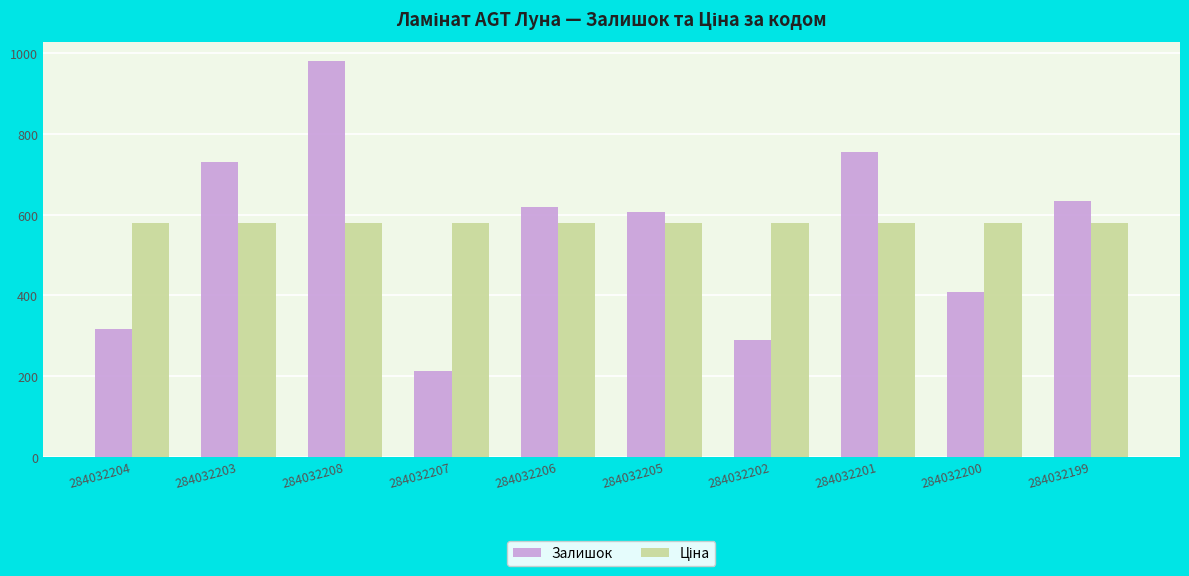

At which category is the sum across all series the highest?

284032208